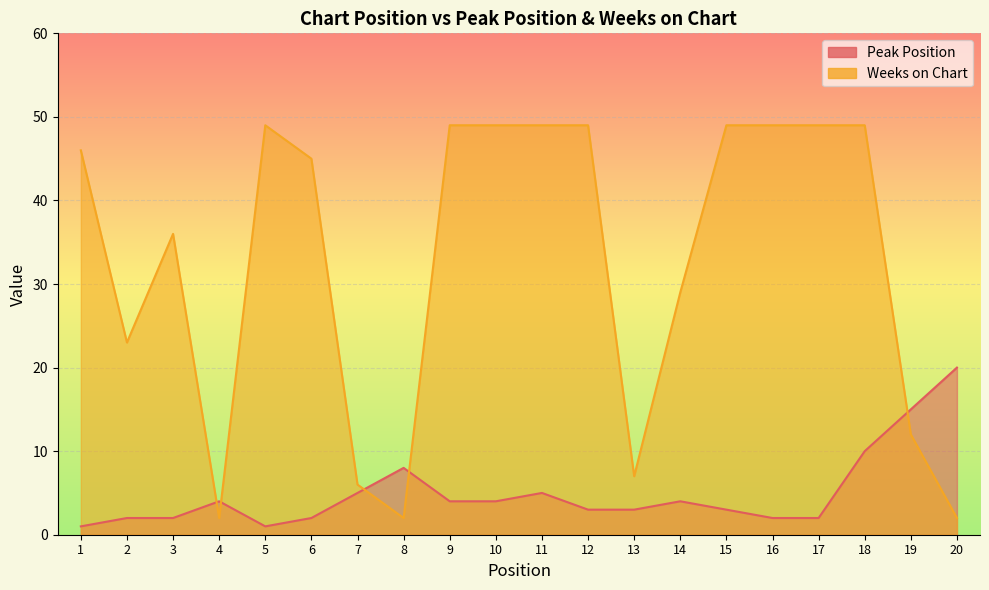

At which label does Weeks on Chart reach its peak?

5